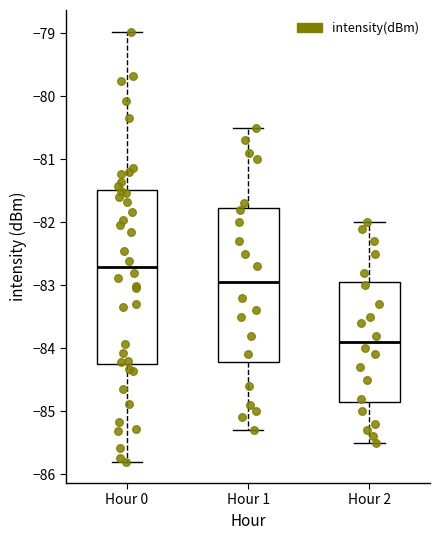

Reading left to right, transcribe this box plot: for each box, give where its median line is, the range the box spans, and where its two whiskers end, as read against the y-axis. The values are not printed on the chart, so give them approximately, as read against the axis.

Hour 0: median -82.7, box -84.2 to -81.5, whiskers -85.8 to -79.0
Hour 1: median -82.9, box -84.2 to -81.8, whiskers -85.3 to -80.5
Hour 2: median -83.9, box -84.8 to -82.9, whiskers -85.5 to -82.0